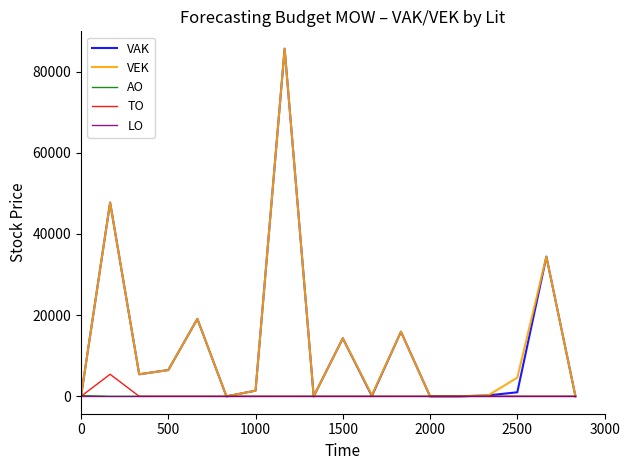

What is the difference between the second highest and second lowest values in the VEK series?

47741